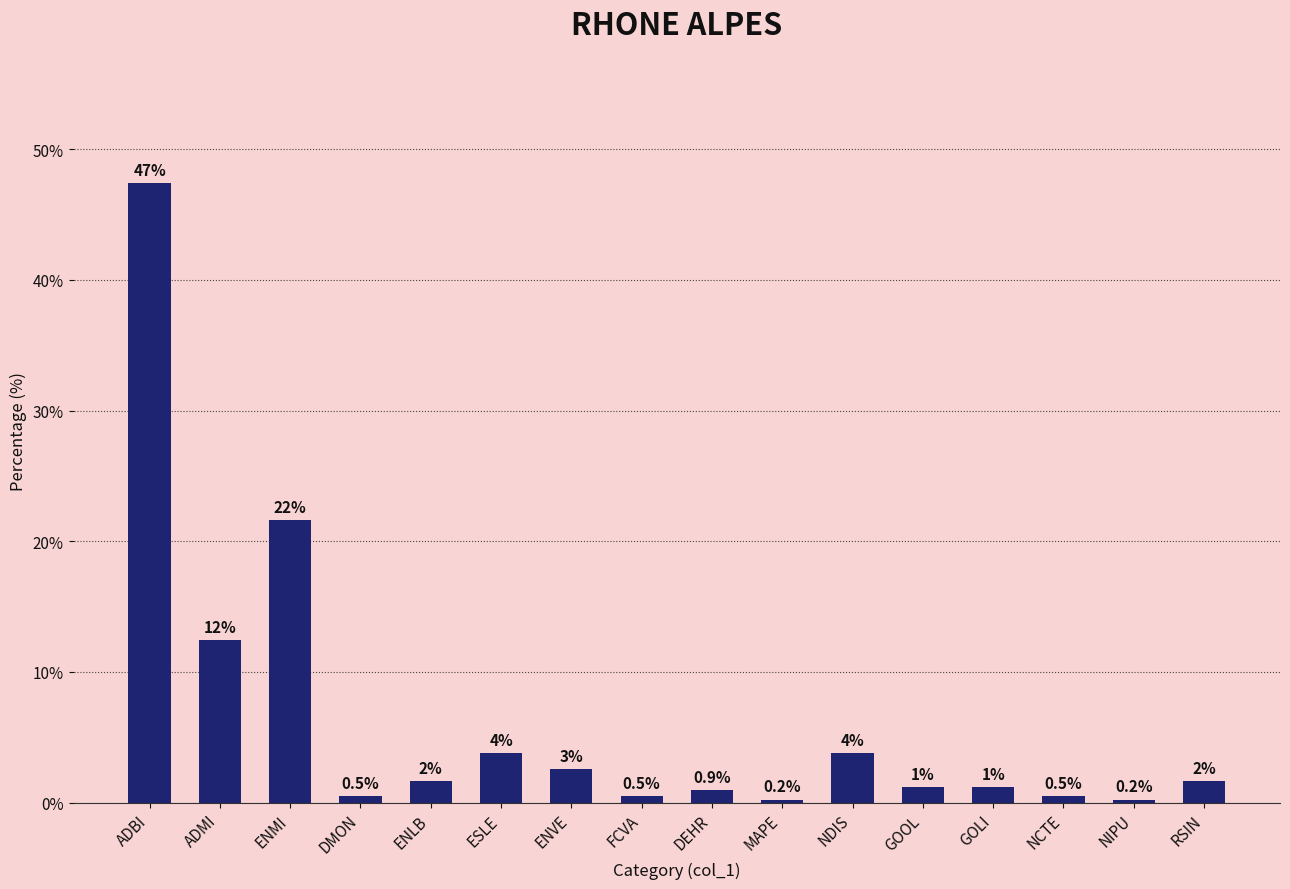

What position from the left is NCTE?

14